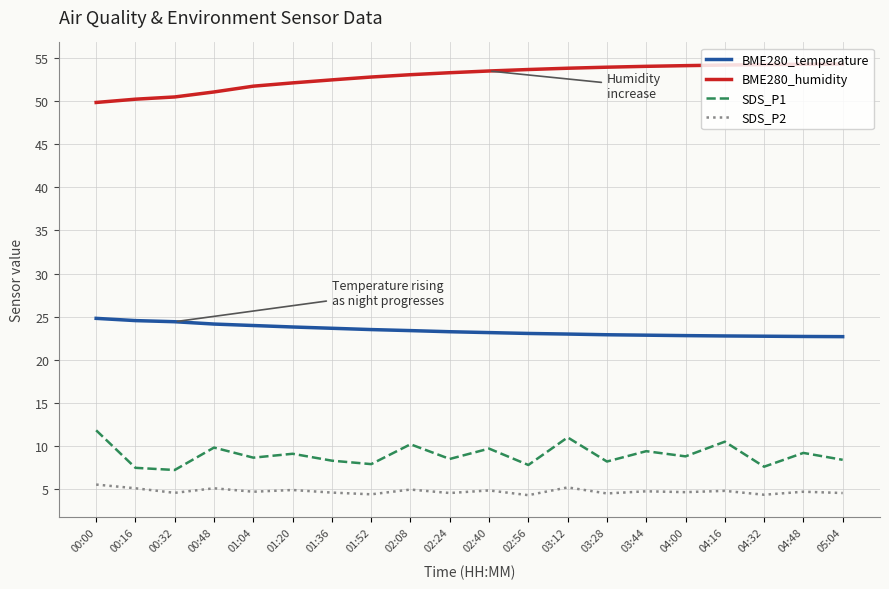

What is the spread (max minus min) of values at 02:08?

48.1